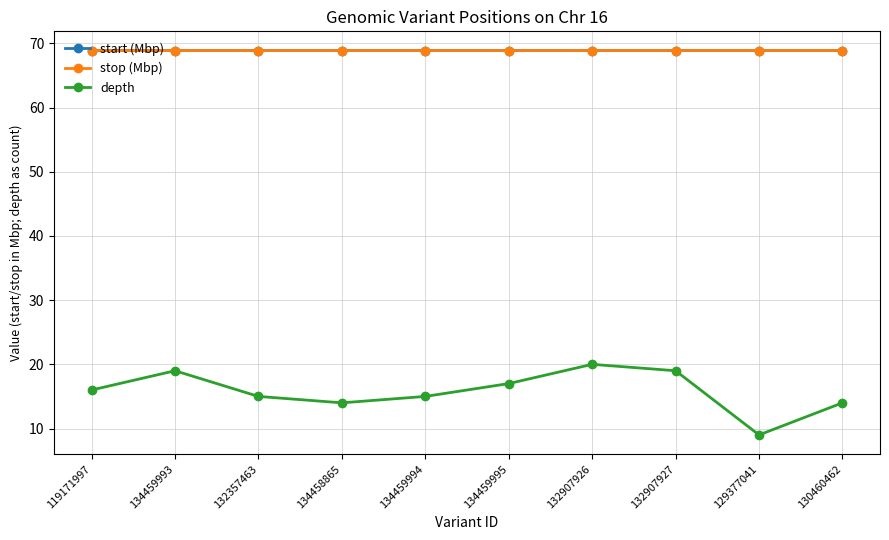

Does the chart display data point markers on the line(s)?

Yes